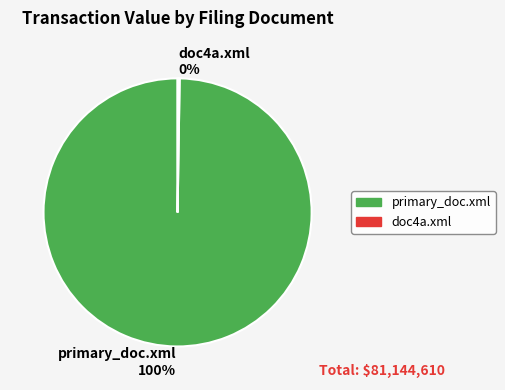

What percentage is the primary_doc.xml slice, to the nearest percent?

100%